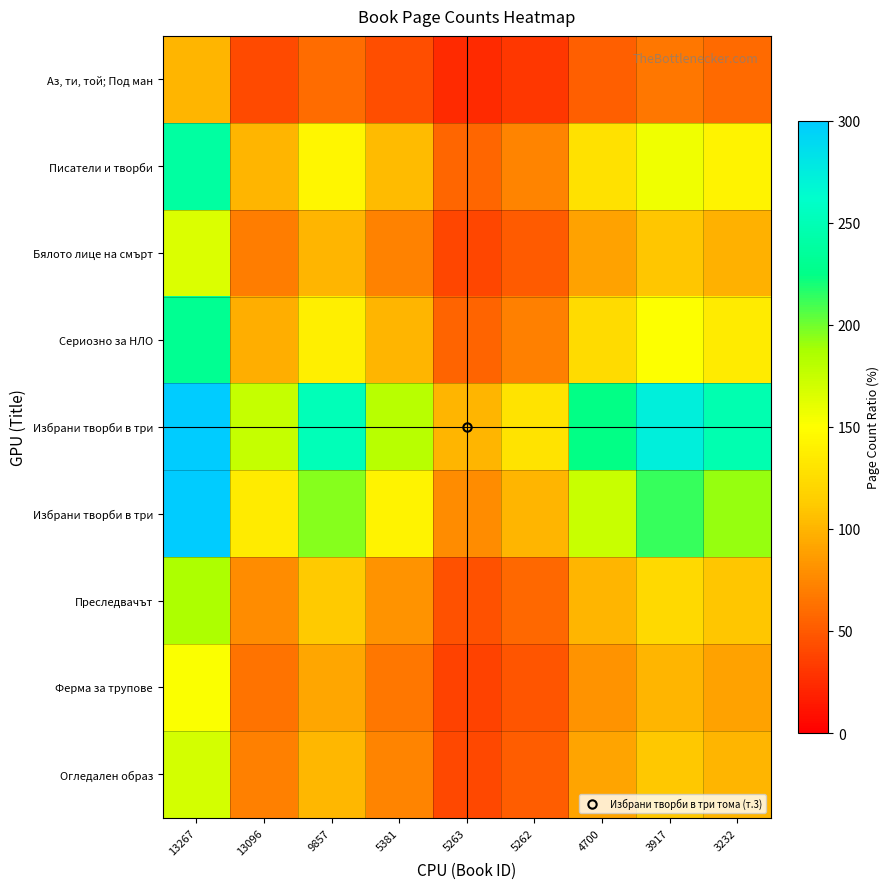

At which category does the chart reach its minimum across all series?

5263